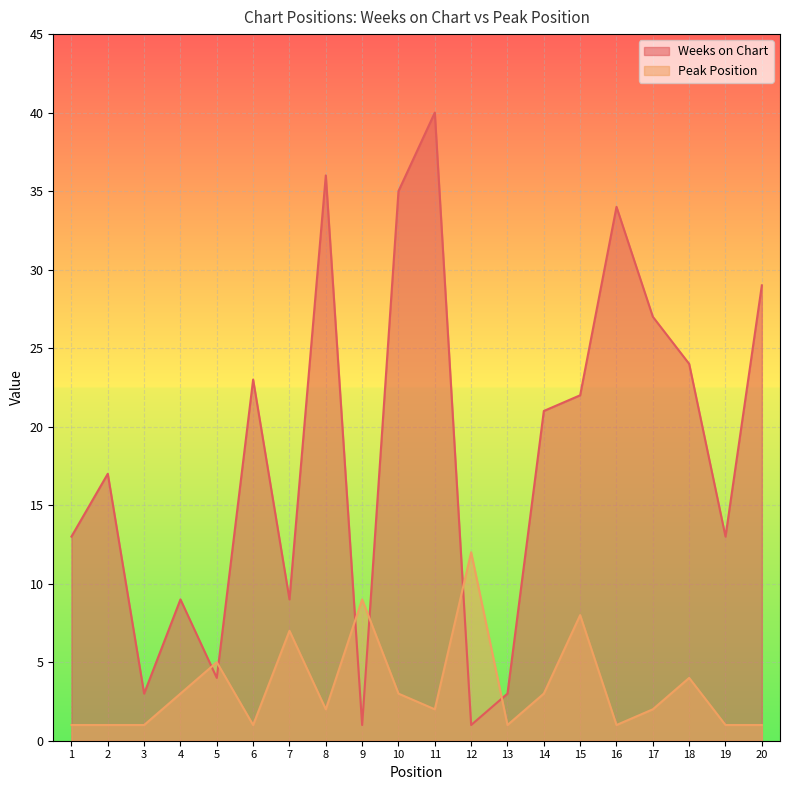

How many lines are shown in the chart?

2